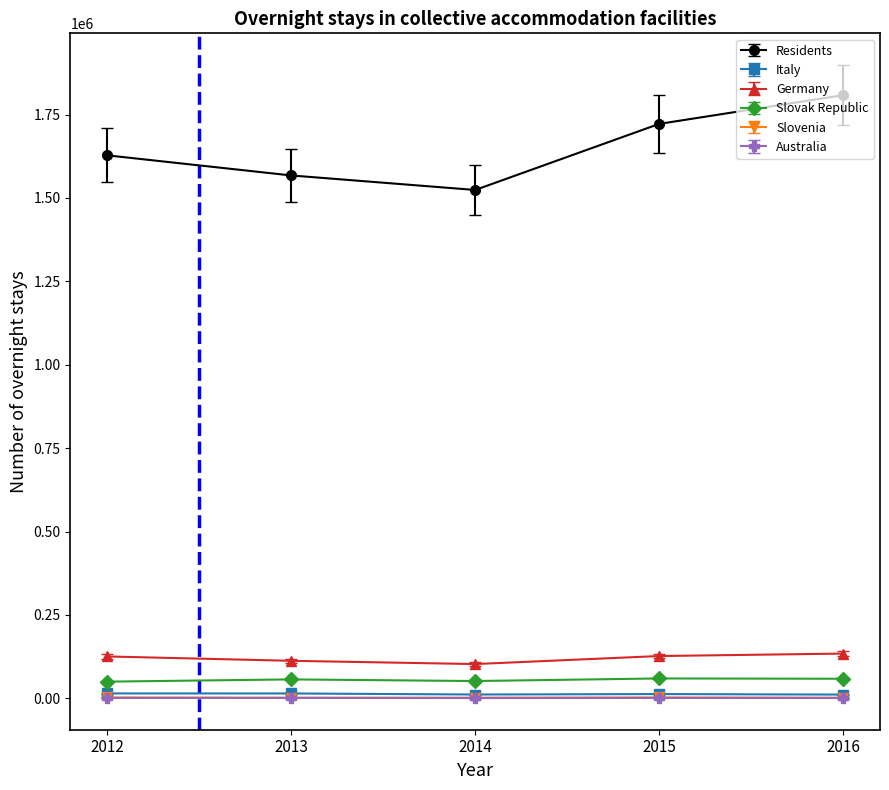

True or false: Residents and Italy cross at least once.

False